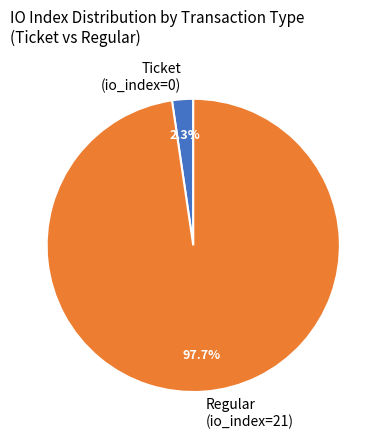

Rank the categories by value from lowest to highest.

Ticket (io_index=0), Regular (io_index=21)